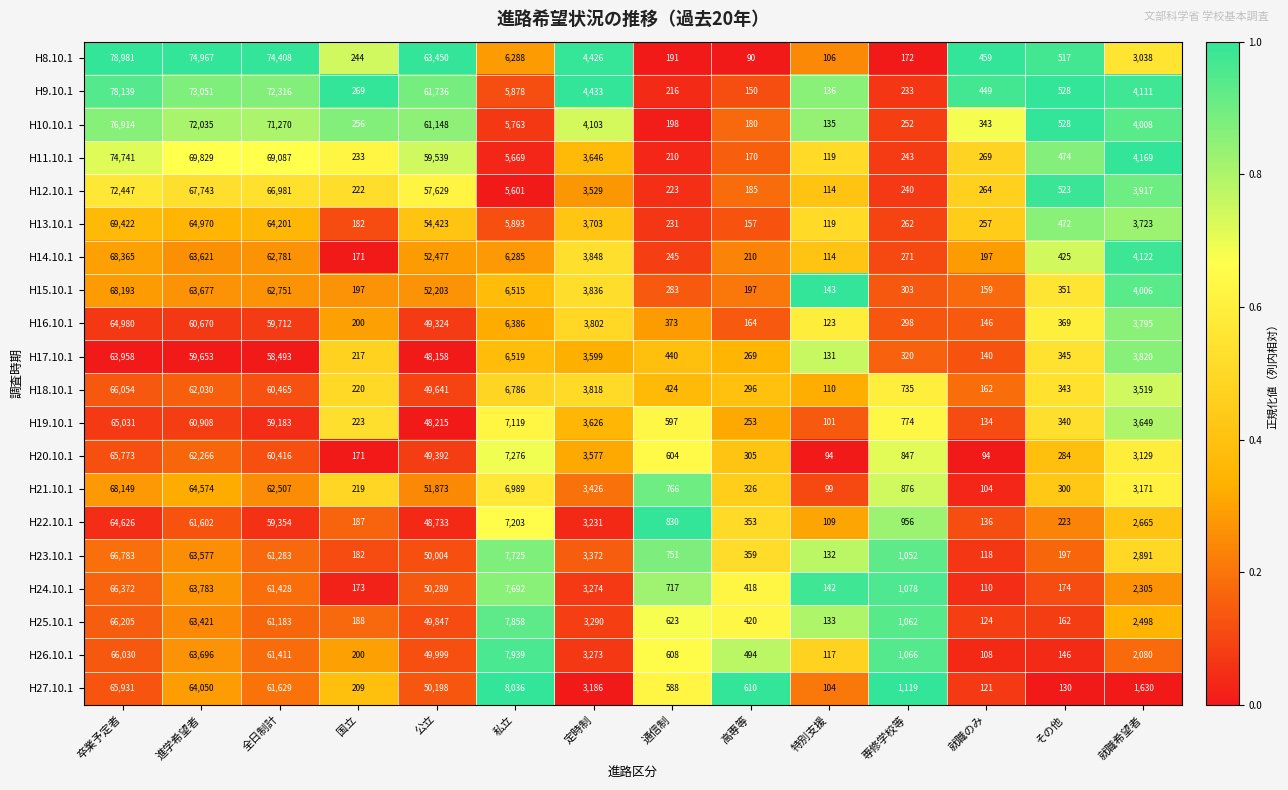

Where does the H10.10.1 series first go above 4008?

卒業予定者